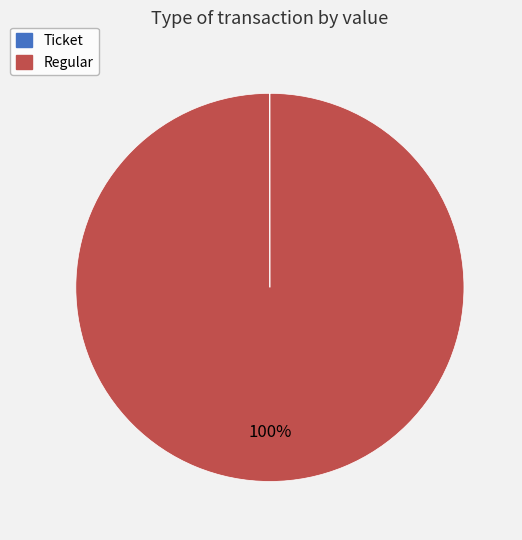

To the nearest percent, what percentage of the pie is Regular?

100%